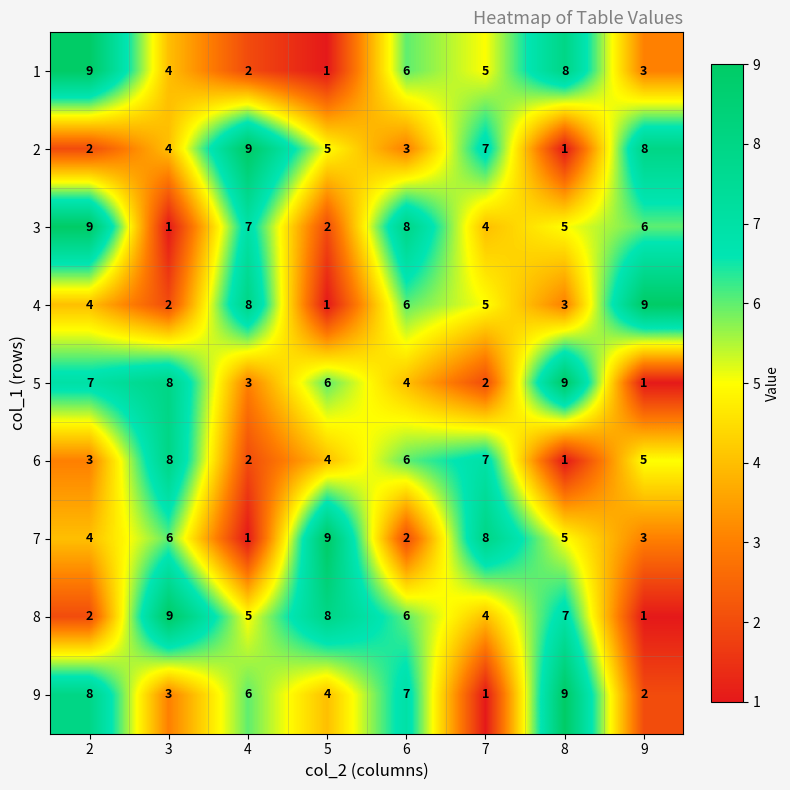

What is the sum of the 9 values at 8 and 6?

16